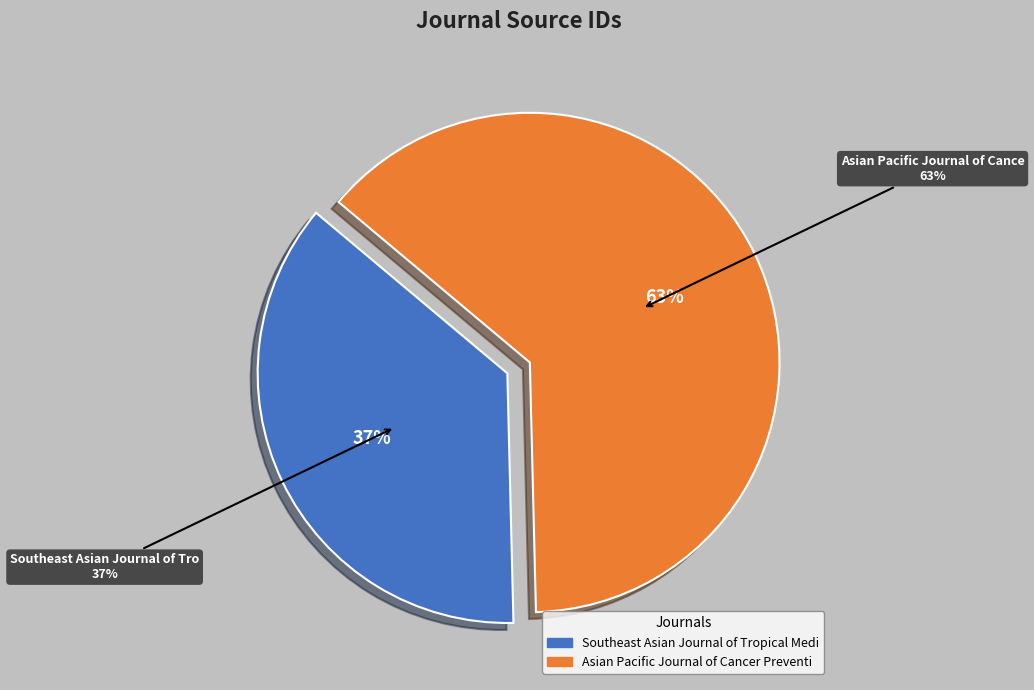

Is it true that Asian Pacific Journal of Cancer Prevention is 63% of the pie?

True